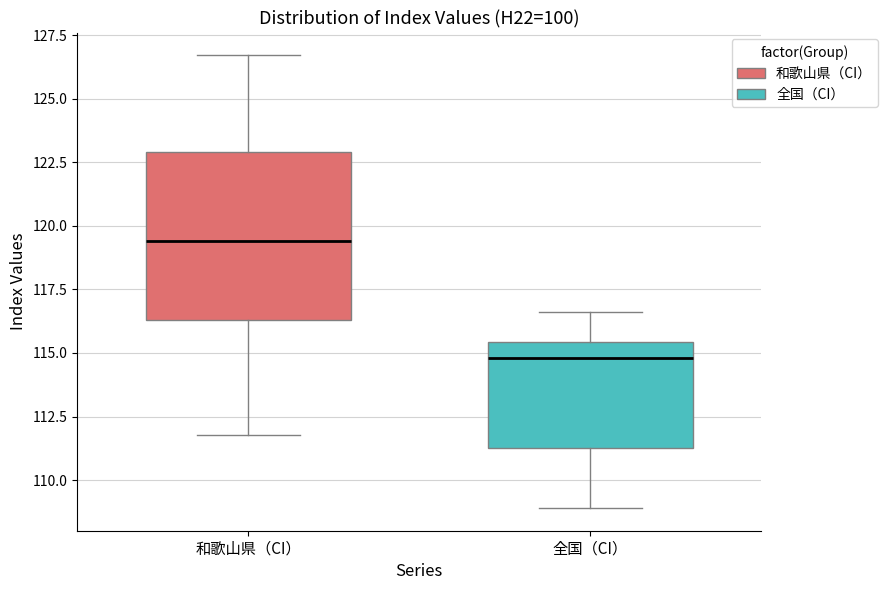

Reading left to right, transcribe this box plot: for each box, give where its median line is, the range the box spans, and where its two whiskers end, as read against the y-axis. The values are not printed on the chart, so give them approximately, as read against the axis.

和歌山県（CI）: median 119.5, box 116.5 to 123.0, whiskers 112.0 to 126.5
全国（CI）: median 115.0, box 111.5 to 115.5, whiskers 109.0 to 116.5